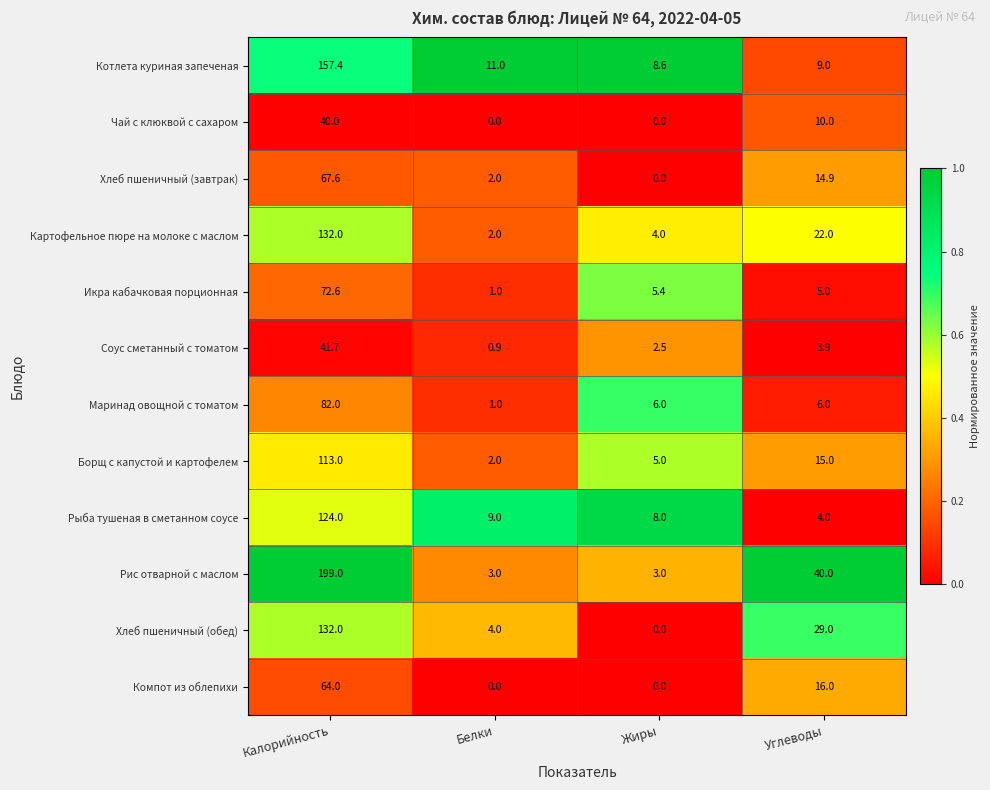

What value does the Хлеб пшеничный (обед) series have at Белки?

4.0